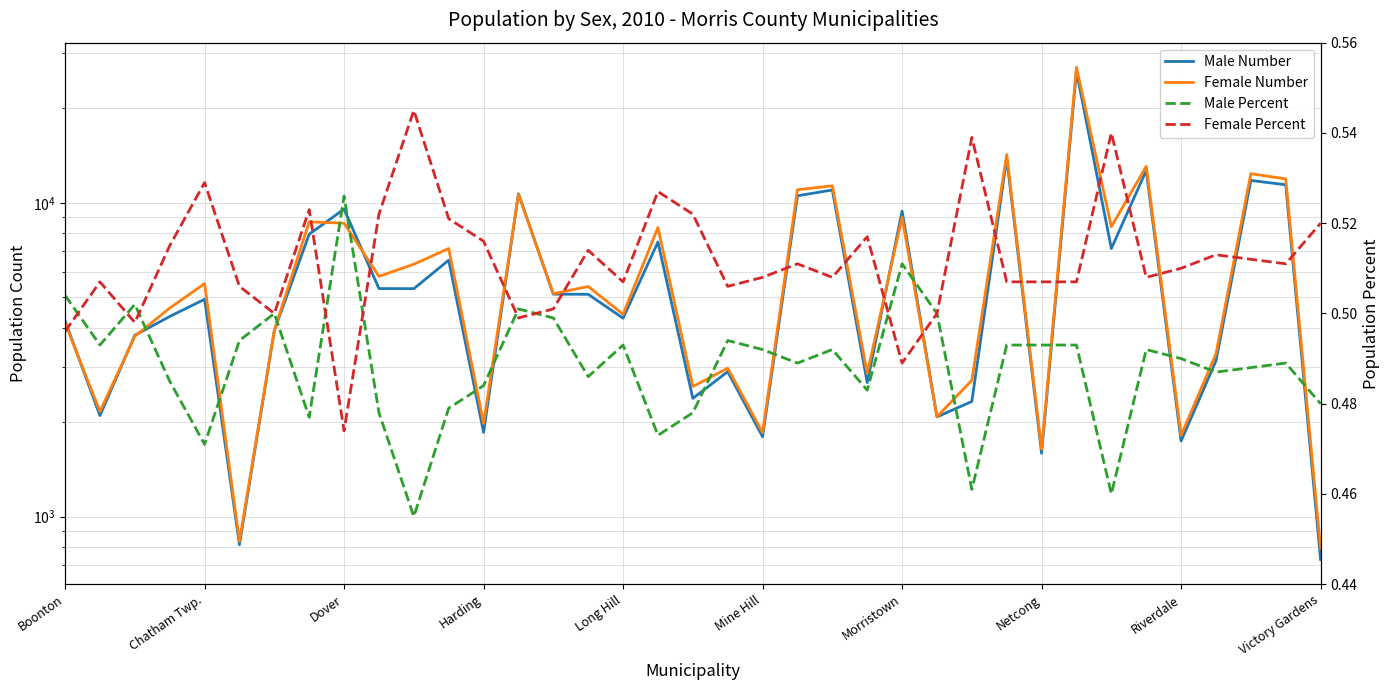

Reading left to right, list all the values displayed in this chart.

Male Number: 4205.0	2100.0	3783.0	4344.0	4926.0	814.0	3919.0	7942.0	9547.0	5330.0	5325.0	6563.0	1857.0	10681.0	5116.0	5110.0	4288.0	7500.0	2382.0	2897.0	1798.0	10527.0	10982.0	2673.0	9408.0	2079.0	2329.0	13869.0	1592.0	26226.0	7149.0	12670.0	1743.0	3136.0	11778.0	11413.0	730.0
Female Number: 4142.0	2163.0	3756.0	4618.0	5526.0	835.0	3919.0	8693.0	8610.0	5827.0	6371.0	7149.0	1981.0	10633.0	5132.0	5411.0	4414.0	8345.0	2599.0	2972.0	1853.0	11001.0	11324.0	2859.0	9003.0	2081.0	2721.0	14248.0	1640.0	27012.0	8391.0	13064.0	1816.0	3302.0	12378.0	11911.0	790.0
Male Percent: 0.5	0.5	0.5	0.5	0.5	0.5	0.5	0.5	0.5	0.5	0.5	0.5	0.5	0.5	0.5	0.5	0.5	0.5	0.5	0.5	0.5	0.5	0.5	0.5	0.5	0.5	0.5	0.5	0.5	0.5	0.5	0.5	0.5	0.5	0.5	0.5	0.5
Female Percent: 0.5	0.5	0.5	0.5	0.5	0.5	0.5	0.5	0.5	0.5	0.5	0.5	0.5	0.5	0.5	0.5	0.5	0.5	0.5	0.5	0.5	0.5	0.5	0.5	0.5	0.5	0.5	0.5	0.5	0.5	0.5	0.5	0.5	0.5	0.5	0.5	0.5